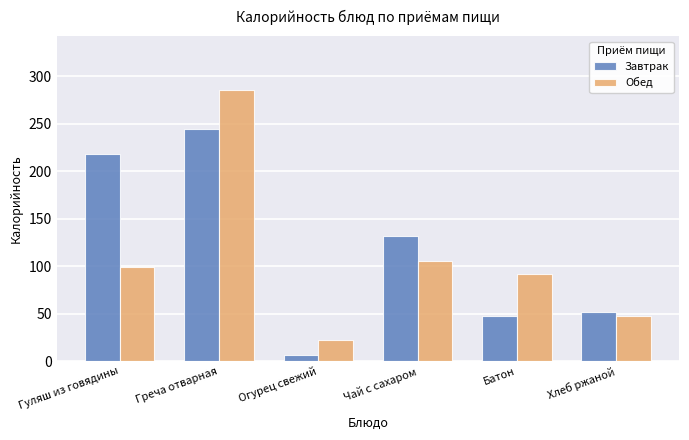

What position from the right is Греча отварная?

5